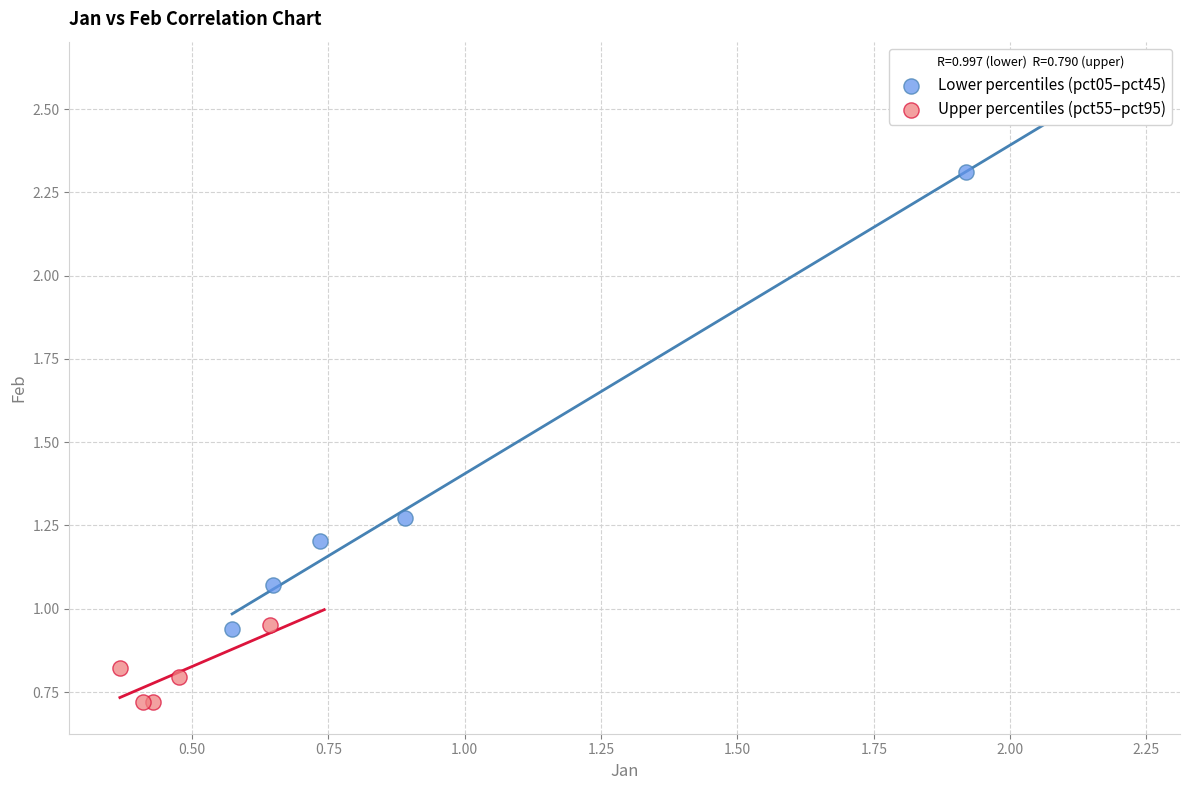

Which series reaches the minimum Y coordinate?

Upper percentiles (pct55–pct95)